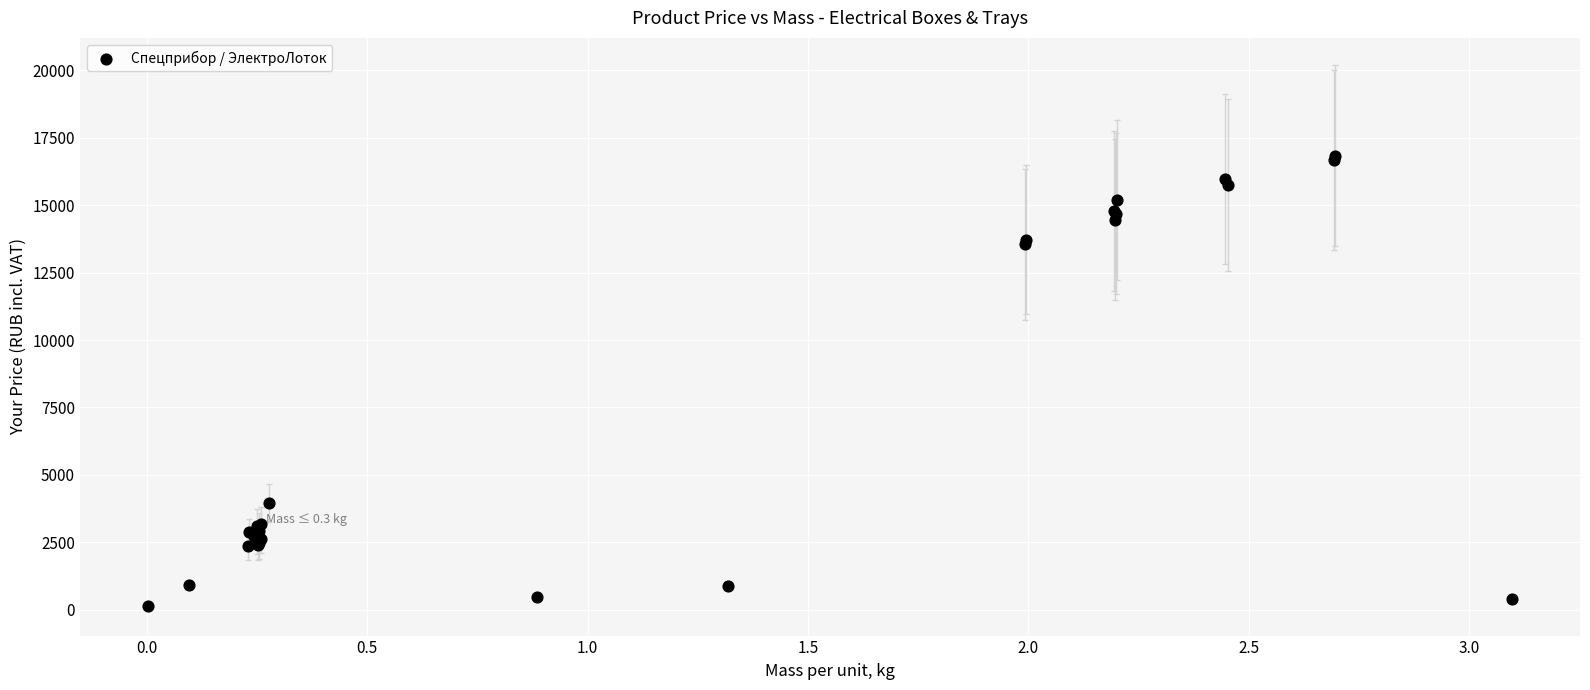

What Y value in the scatter plot is closest to 8486?

3946.3